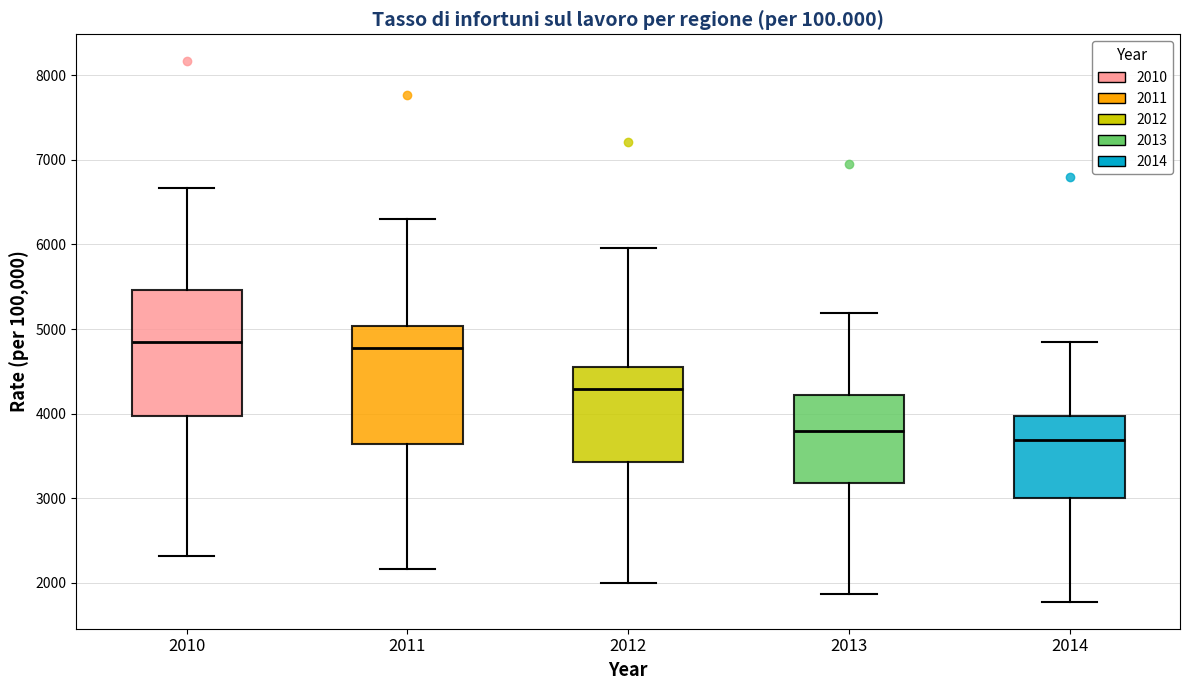

Where does the lower whisker of the box at x = 2011 end on the y-axis? The values are not printed on the chart, so give them approximately, as read against the axis.

2200